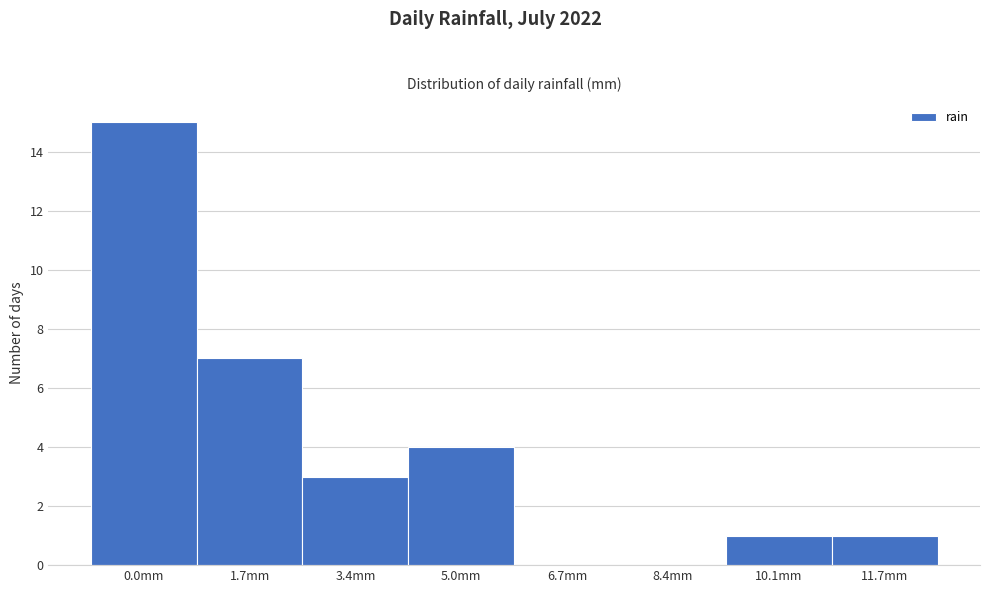

Reading right to left, transcribe all the data shown in this chart.

11.7mm=1	10.1mm=1	8.4mm=0	6.7mm=0	5.0mm=4	3.4mm=3	1.7mm=7	0.0mm=15